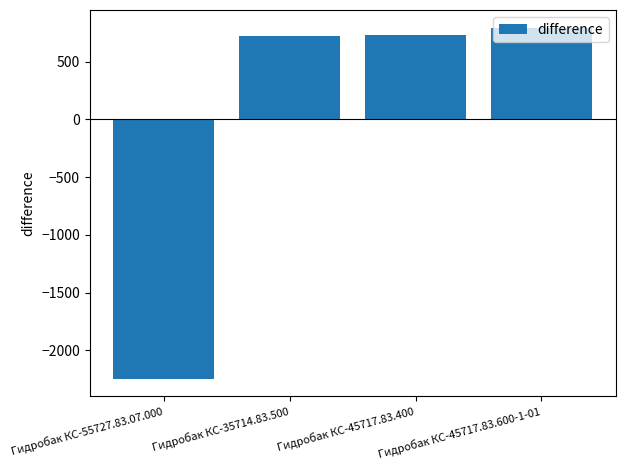

What is the difference between the values at Гидробак КС-45717.83.600-1-01 and Гидробак КС-35714.83.500?

69.0